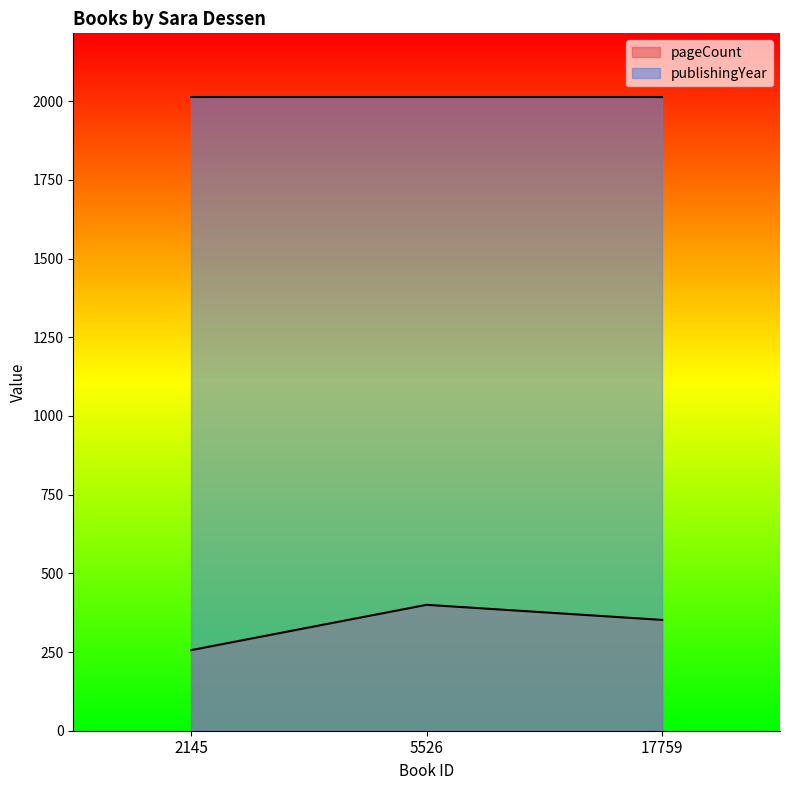

At which category does the chart reach its peak across all series?

5526